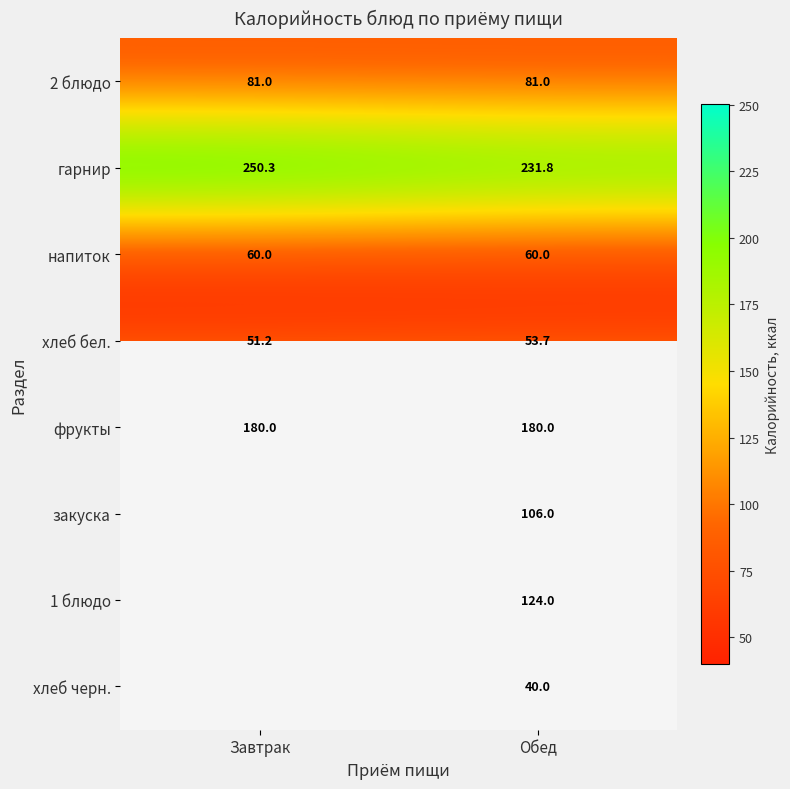

The гарнир series shows 231.8 at Обед. True or false?

True